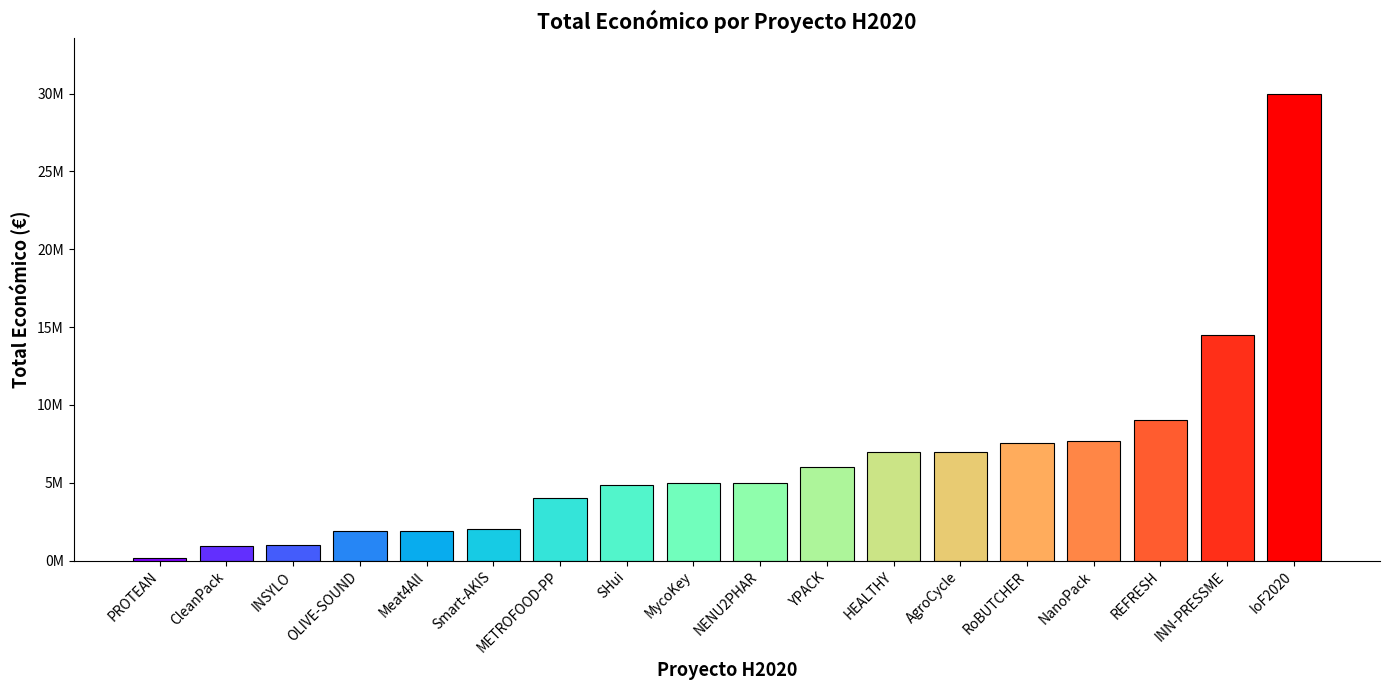

Between AgroCycle and HEALTHY, which is larger?

AgroCycle